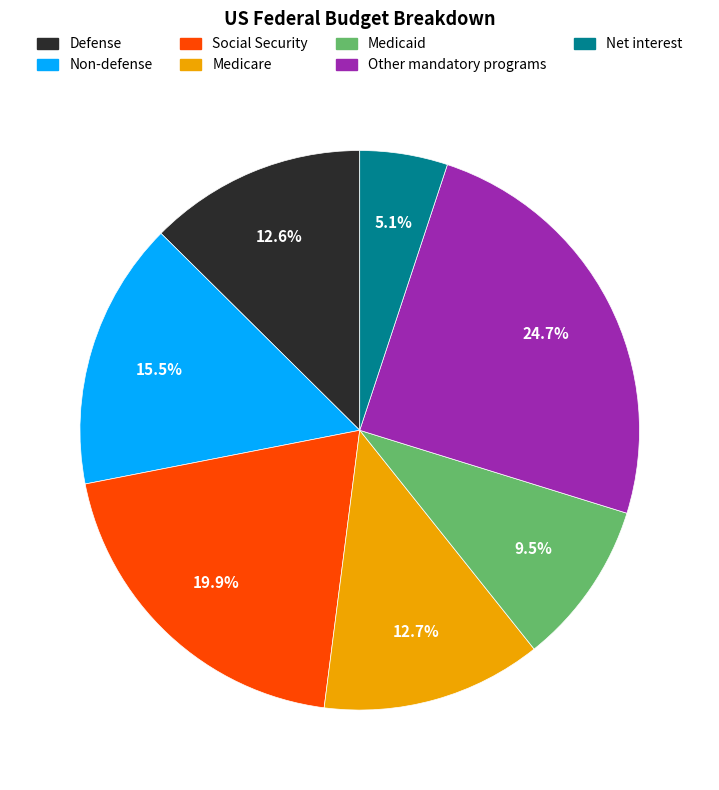

Is the sum of Net interest and Social Security greater than half?

No